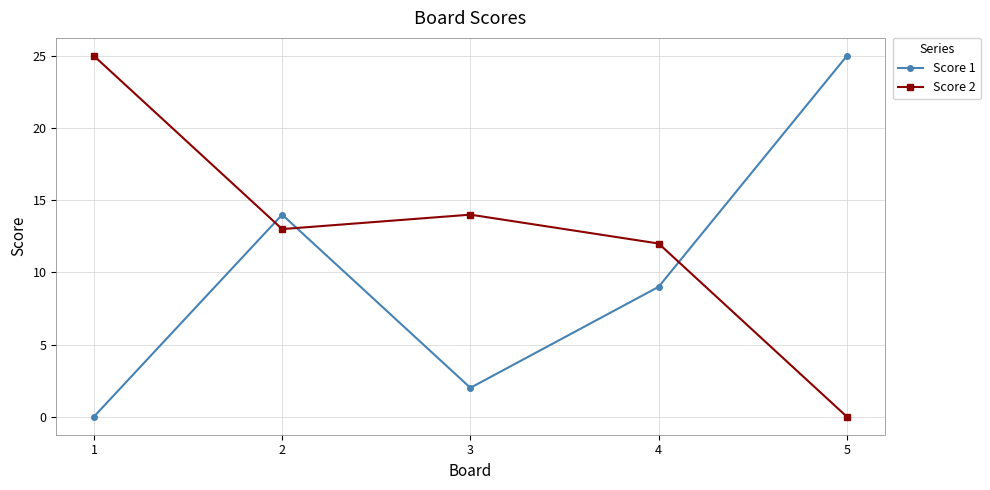

Which category has the highest value in the Score 2 series?

1